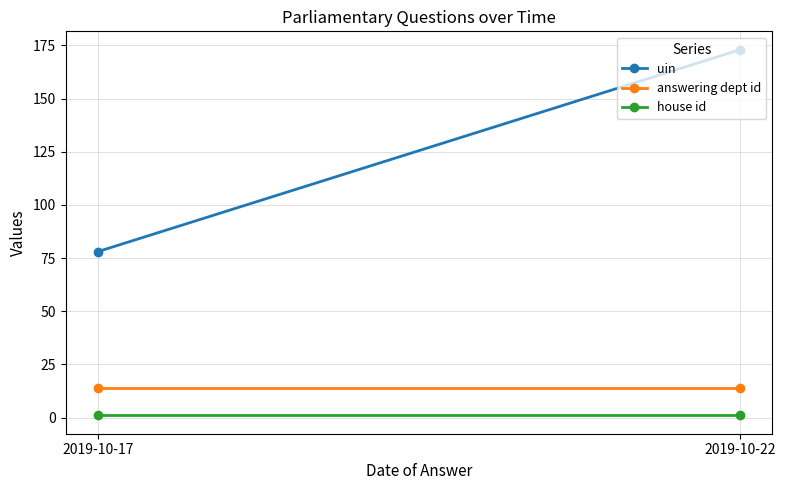

Between 2019-10-17 and 2019-10-22, which is larger?

2019-10-22